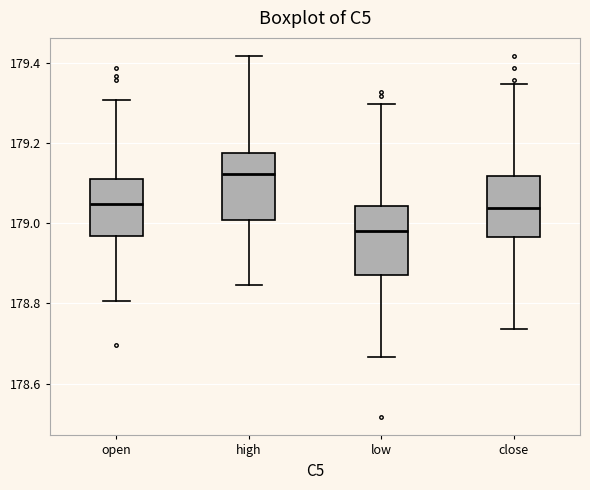

Reading left to right, read every box against the y-axis: the position of its median line, the range the box covers, and the ends of its whiskers. The values are not printed on the chart, so give them approximately, as read against the axis.

open: median 179.04, box 178.96 to 179.12, whiskers 178.80 to 179.30
high: median 179.12, box 179.00 to 179.18, whiskers 178.84 to 179.42
low: median 178.98, box 178.88 to 179.04, whiskers 178.66 to 179.30
close: median 179.04, box 178.96 to 179.12, whiskers 178.74 to 179.34